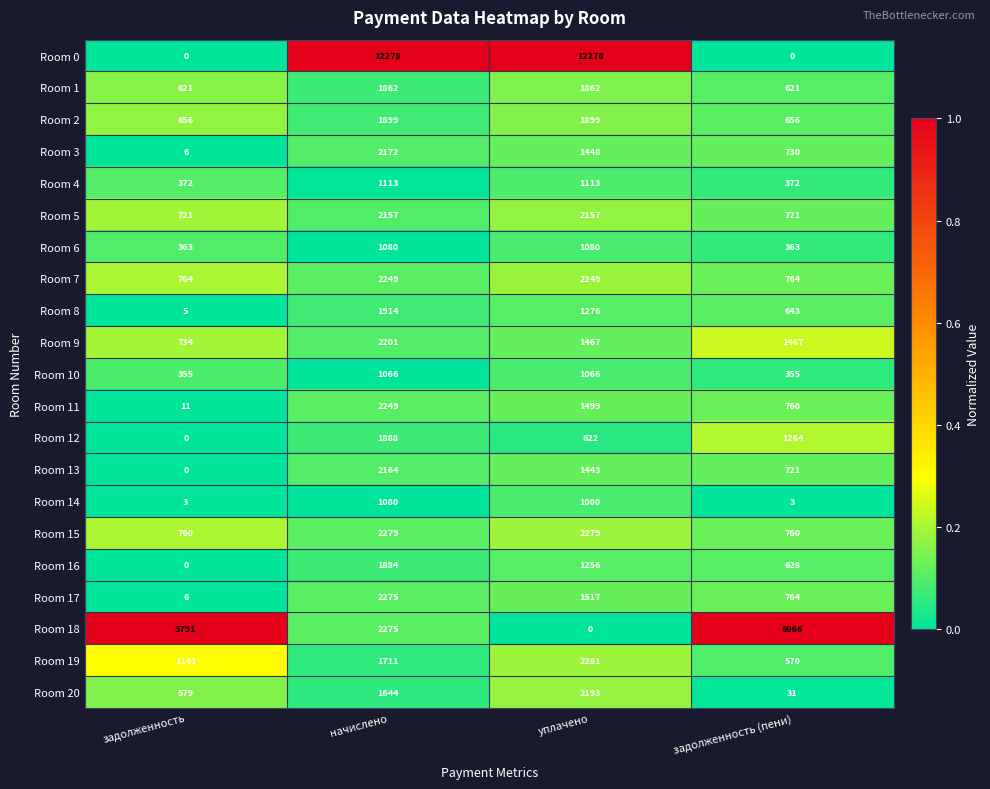

What is the total value across all series at задолженность?

10888